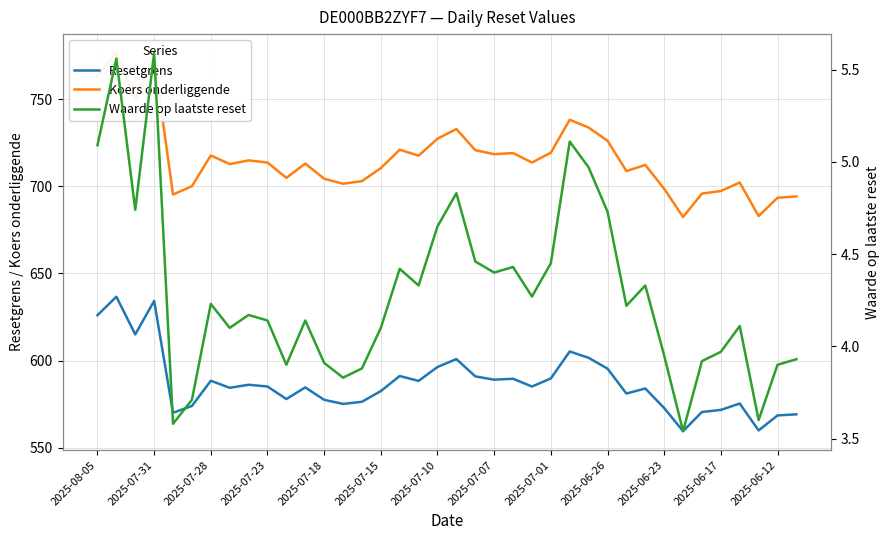

What is the sum of all Resetgrens values?

22310.4